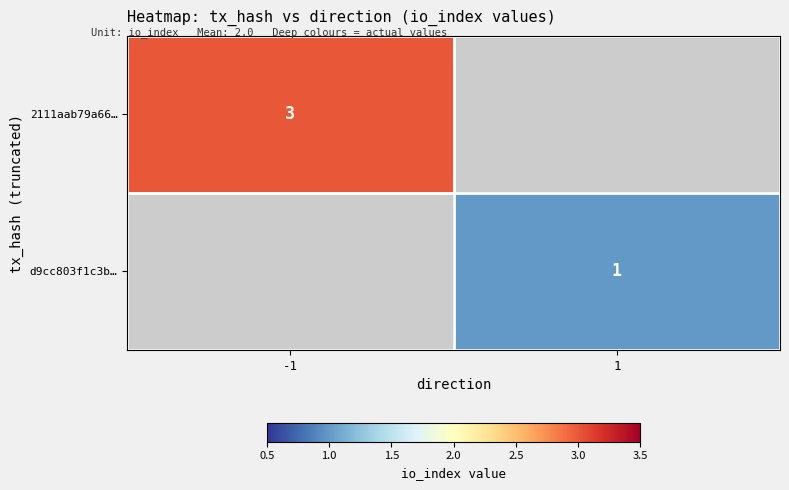

The 2111aab79a66… series shows 4.1 at -1. True or false?

False